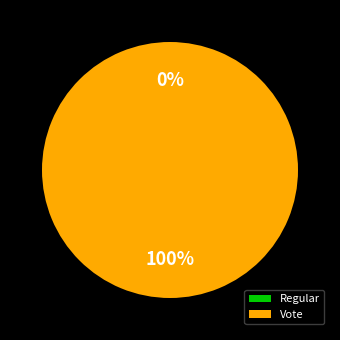

To the nearest percent, what percentage of the pie is Vote?

100%